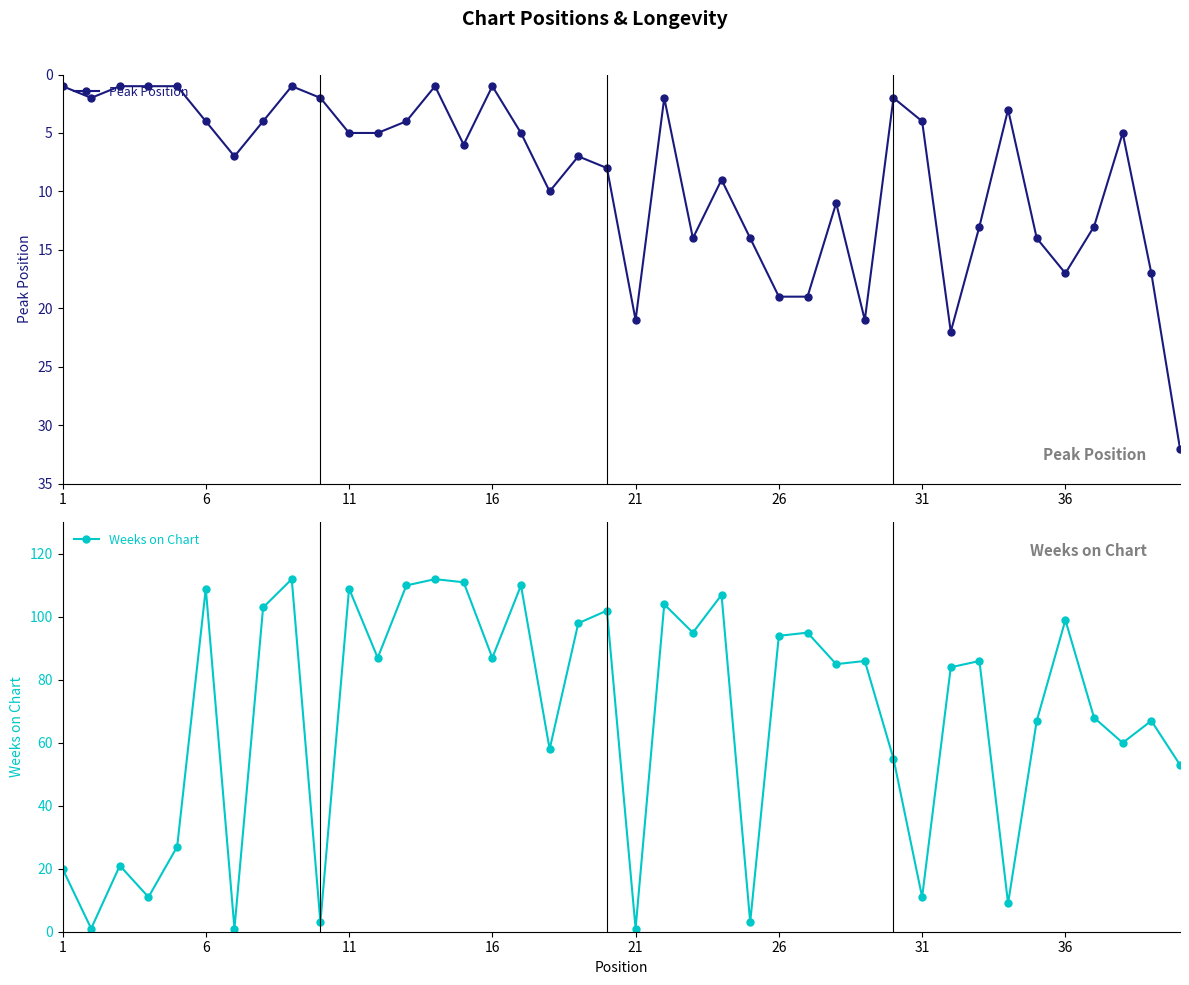

True or false: Weeks on Chart has a value of 2 at 16.

False